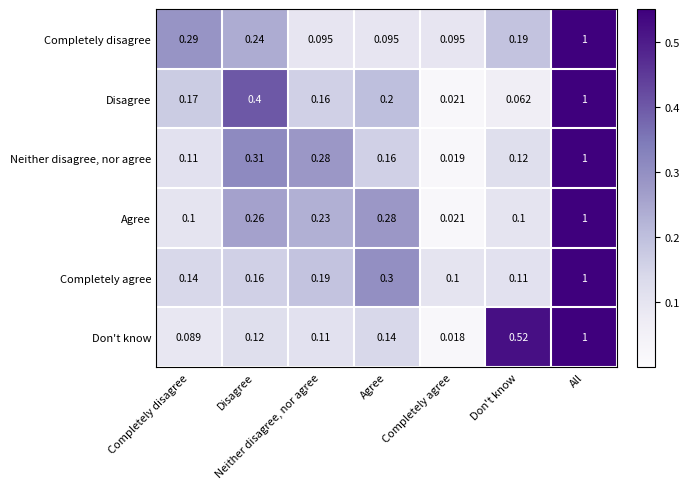

At which label is Agree closest to 0?

Completely agree